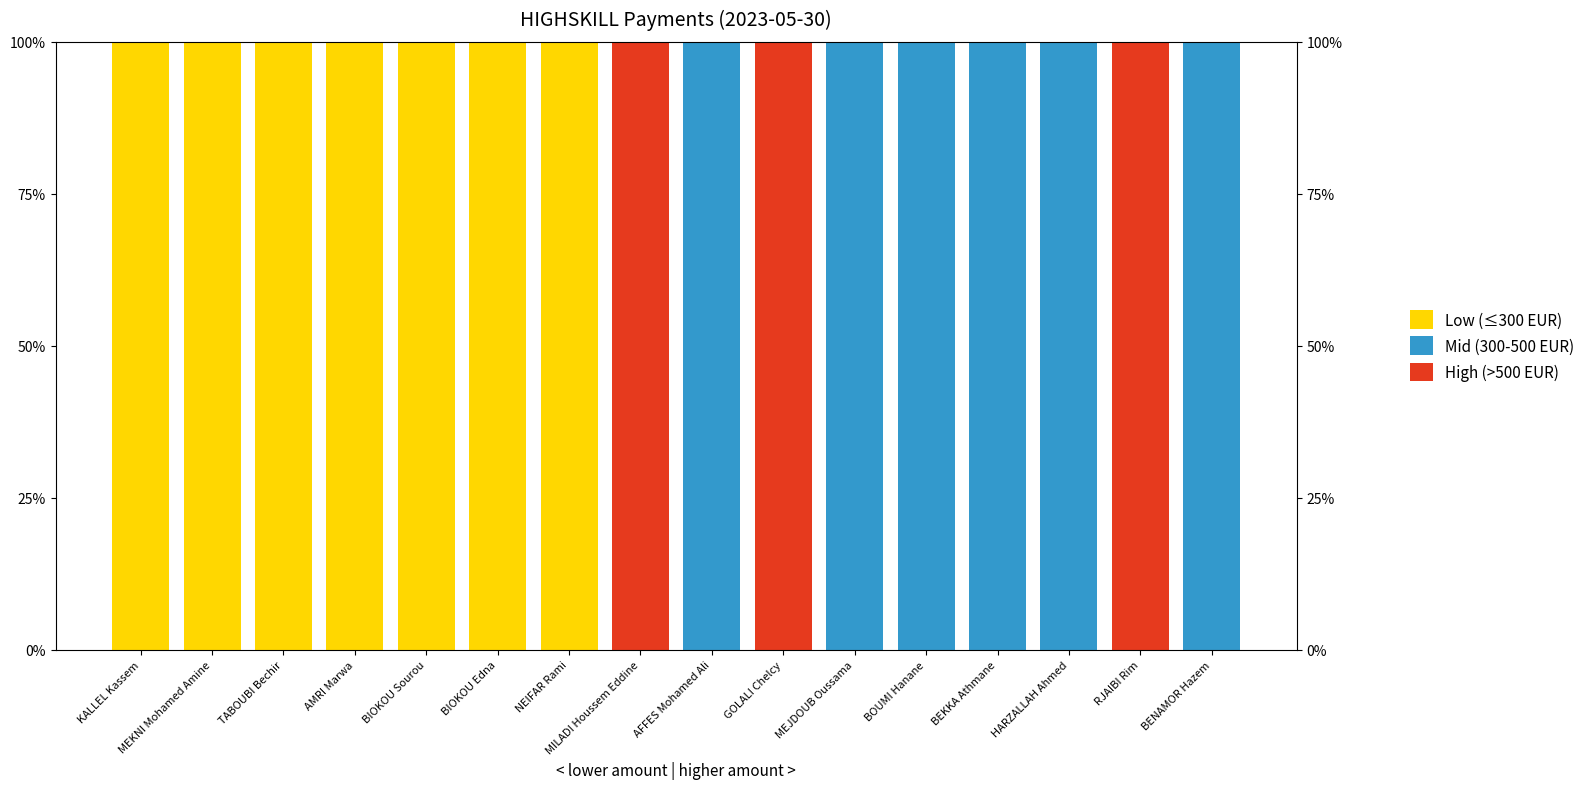

What is the difference between the maximum and minimum values in the High (>500 EUR) series?

100